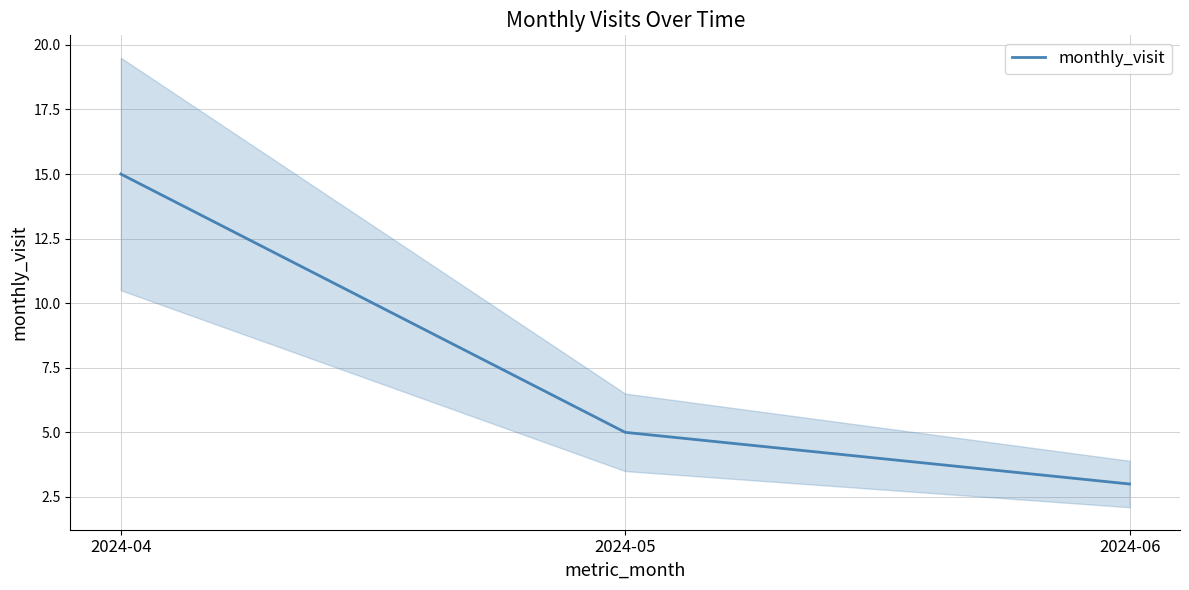

Is it true that the value at 2024-04 is 15?

True